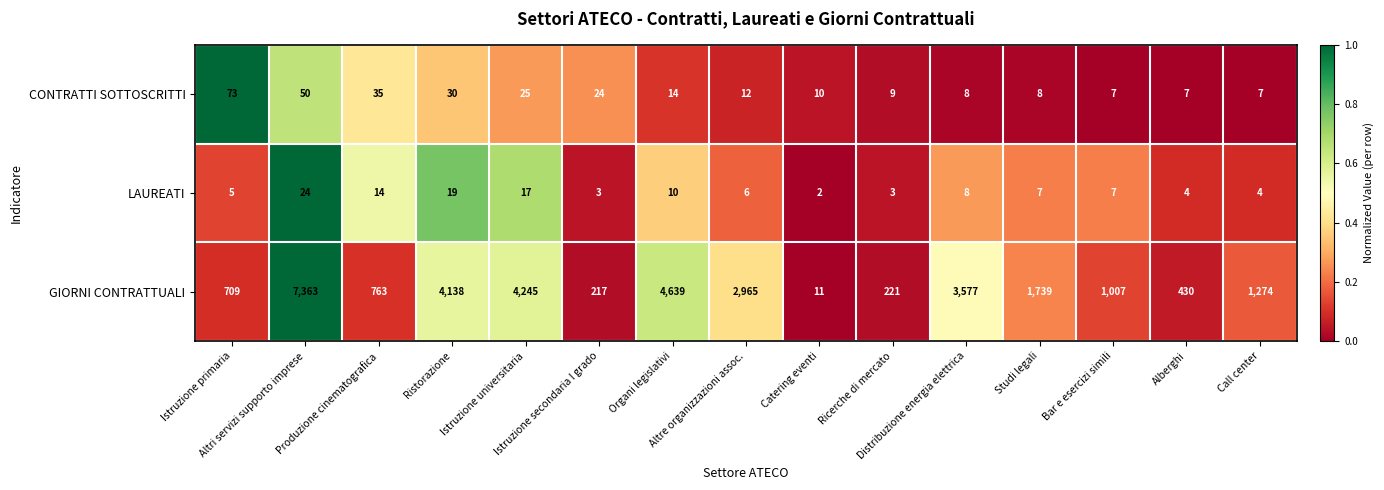

What is the sum of all LAUREATI values?

133